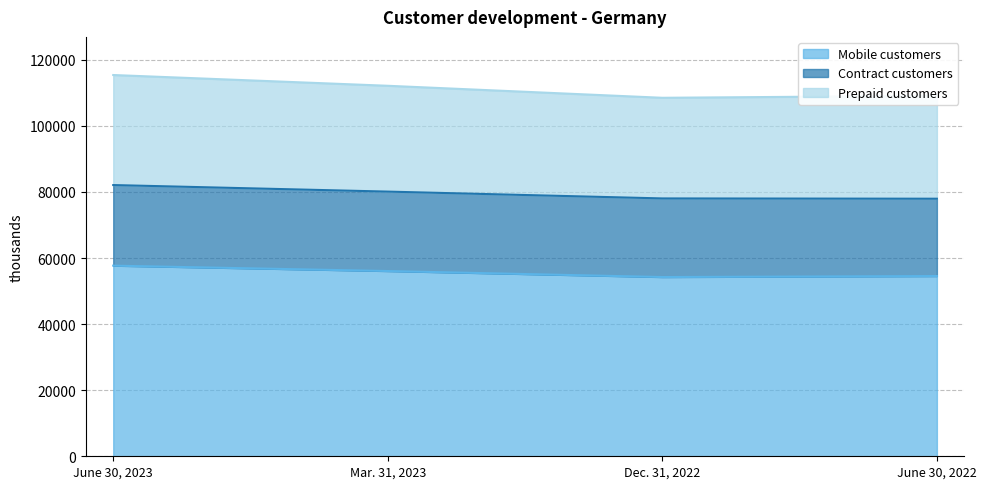

At which category is the sum across all series the highest?

June 30, 2023